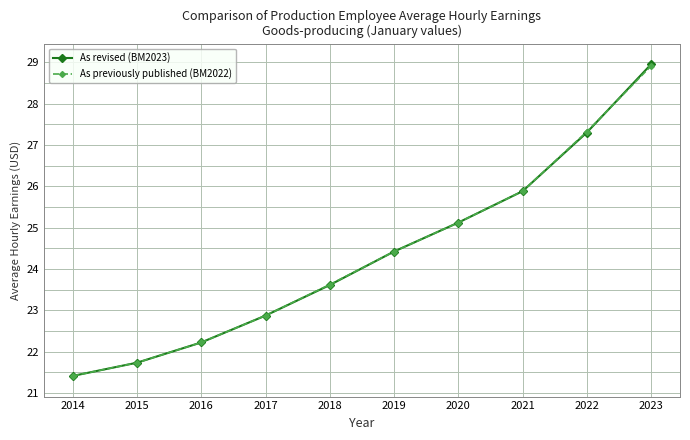

What is the sum of the As previously published (BM2022) values at 2017 and 2021?

48.8